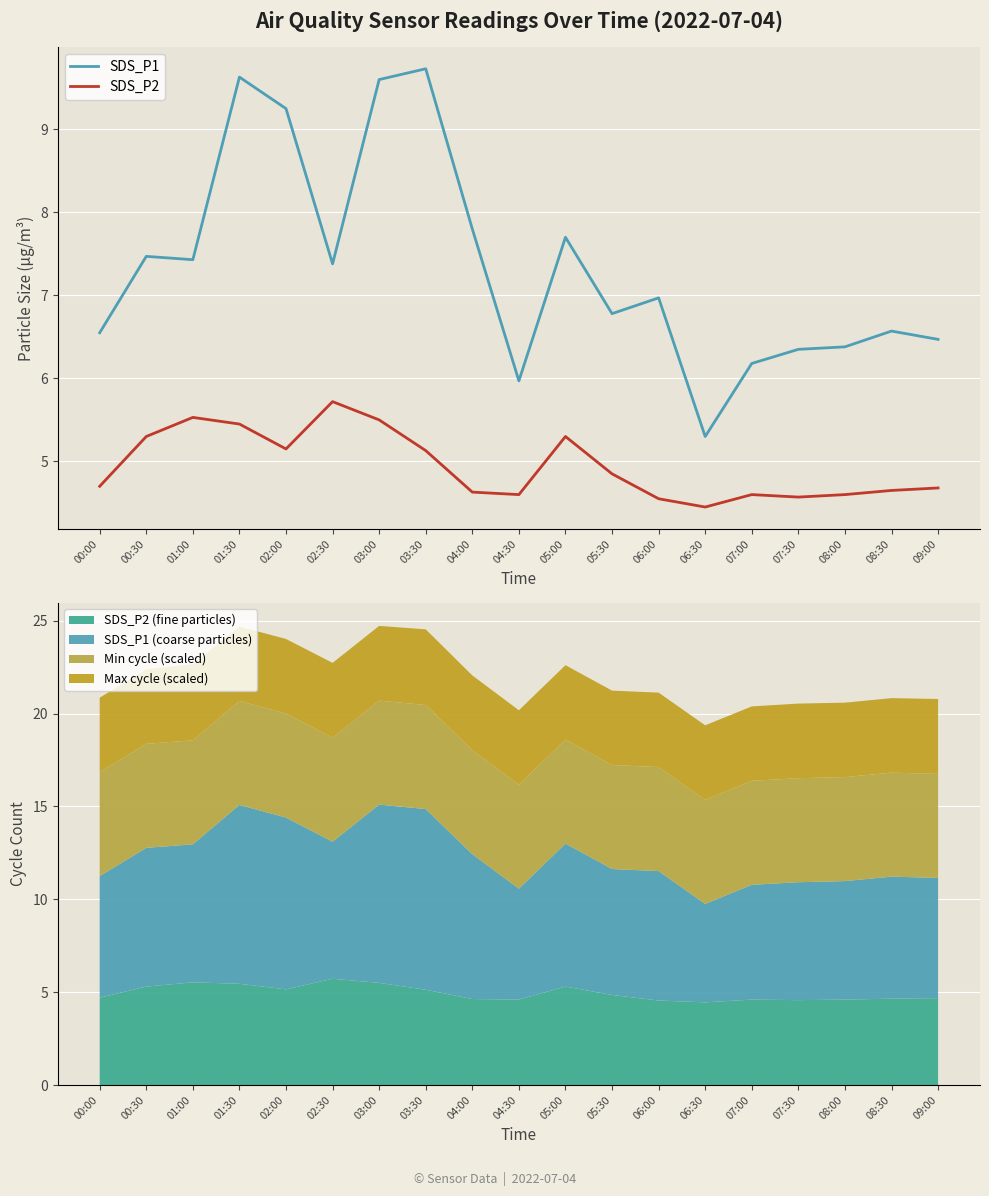

What is the average value of the SDS_P2 series?

4.9